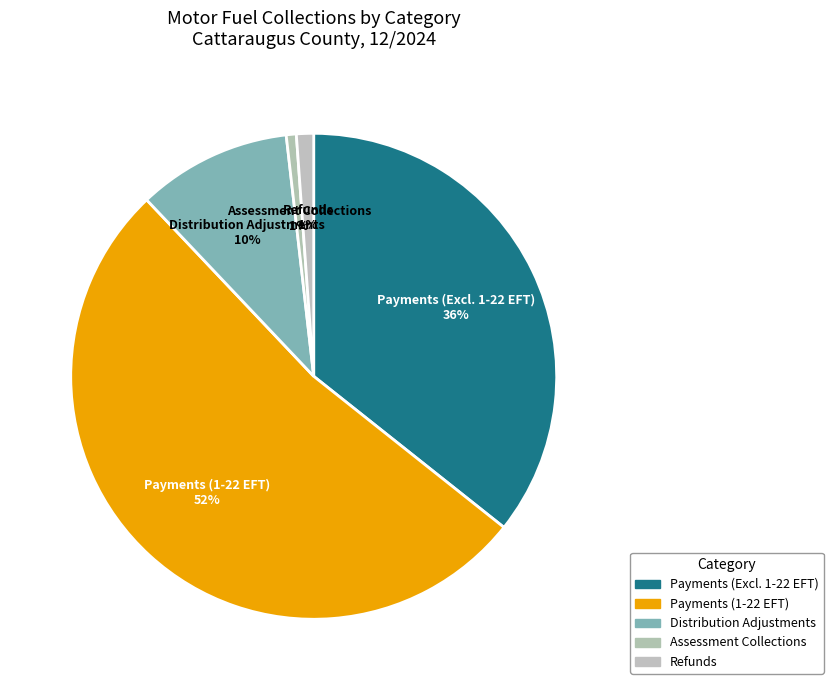

How many slices are in this pie chart?

5